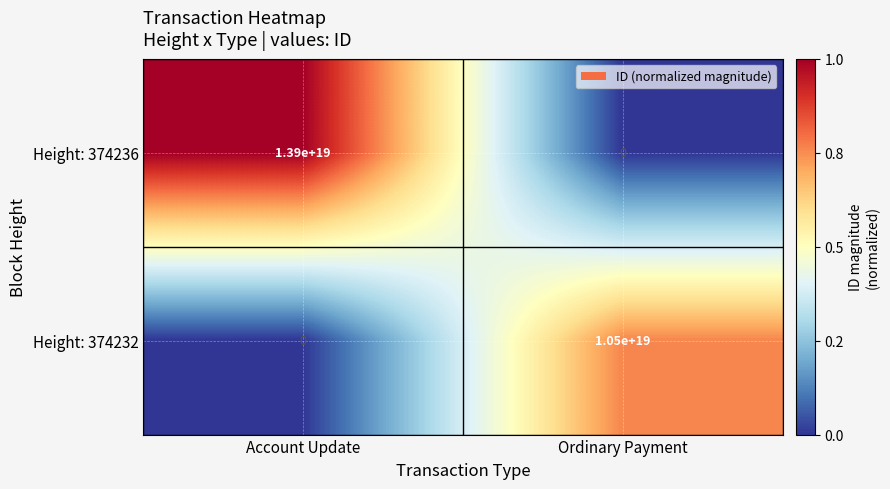

True or false: Height: 374236 has a value of 13900000000000000000 at Account Update.

True